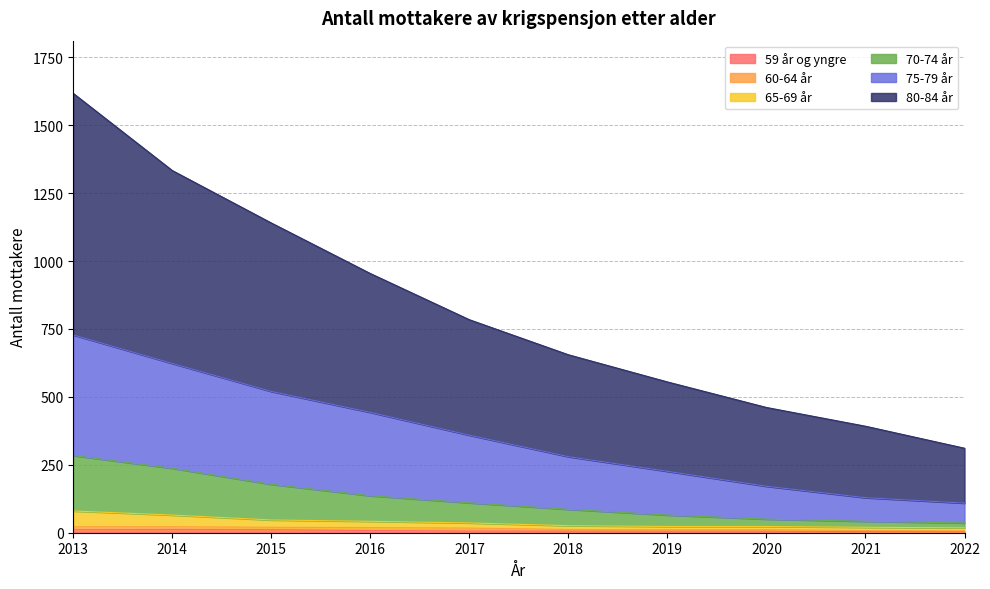

At which category is the sum across all series the highest?

2013